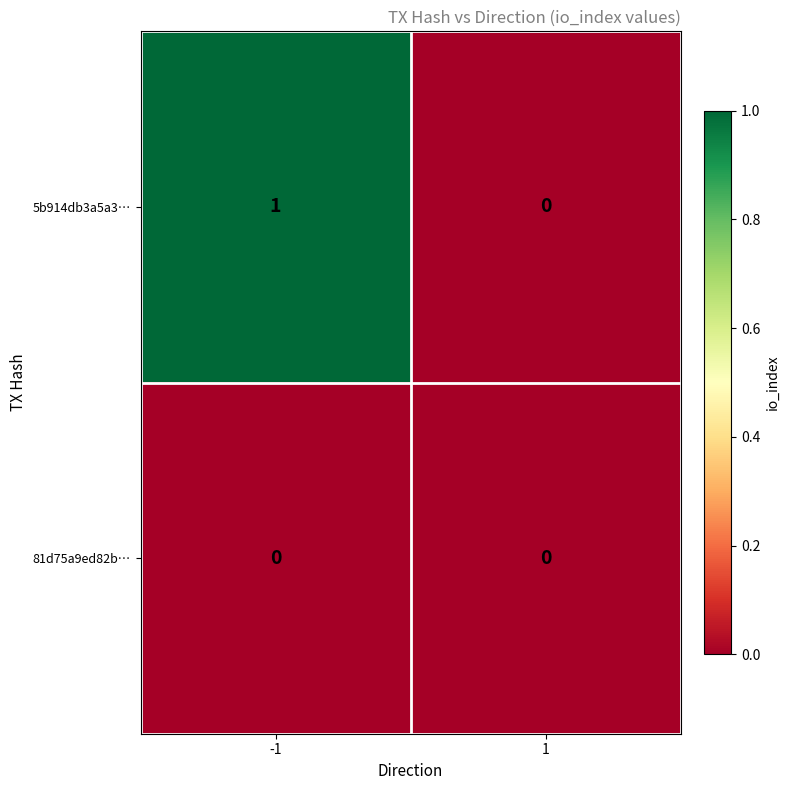

Rank the series by their maximum value, from highest to lowest.

5b914db3a5a3…, 81d75a9ed82b…